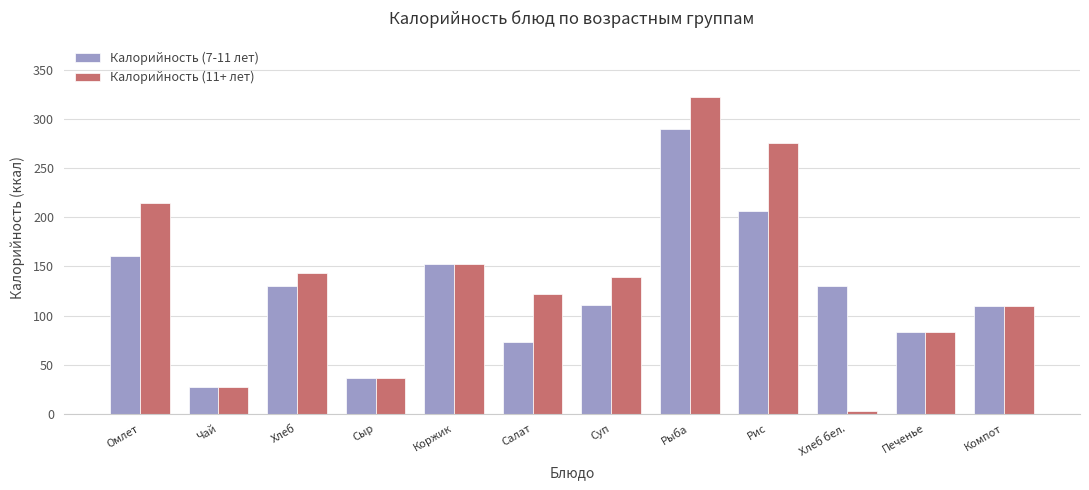

What is the lowest value of the Калорийность (7-11 лет) series?

27.6